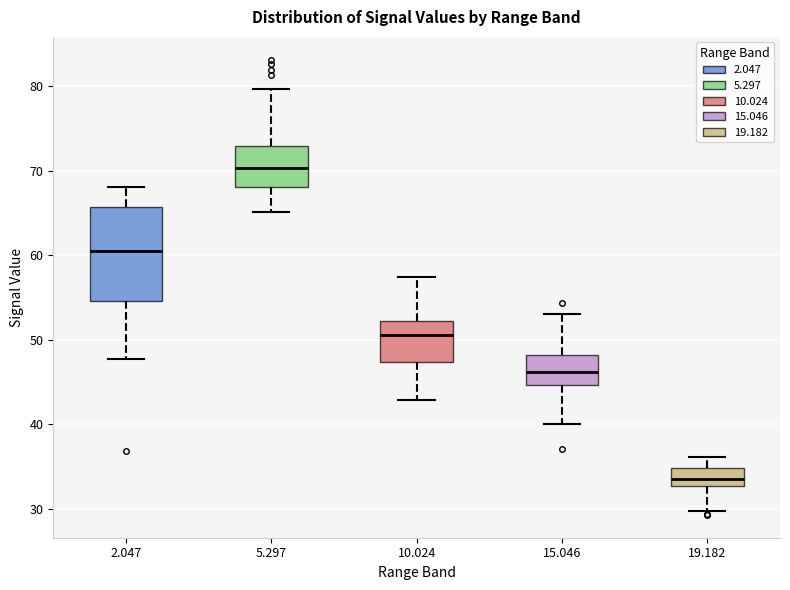

Reading left to right, read every box against the y-axis: the position of its median line, the range the box covers, and the ends of its whiskers. The values are not printed on the chart, so give them approximately, as read against the axis.

2.047: median 61, box 55 to 66, whiskers 48 to 68
5.297: median 70, box 68 to 73, whiskers 65 to 80
10.024: median 51, box 47 to 52, whiskers 43 to 57
15.046: median 46, box 45 to 48, whiskers 40 to 53
19.182: median 34, box 33 to 35, whiskers 30 to 36